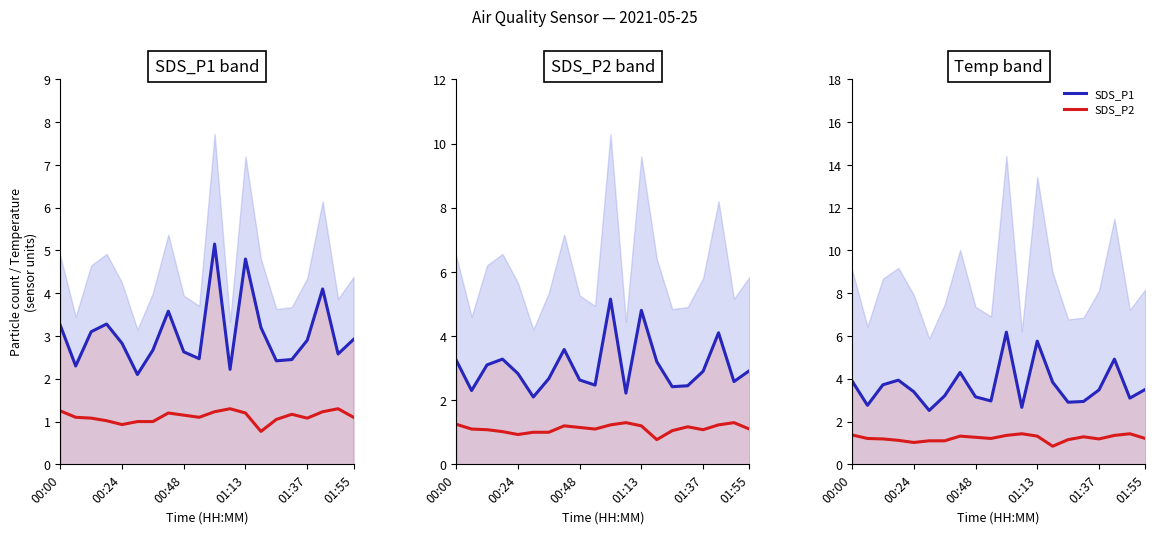

The SDS_P2 series shows 2.0 at 17. True or false?

False